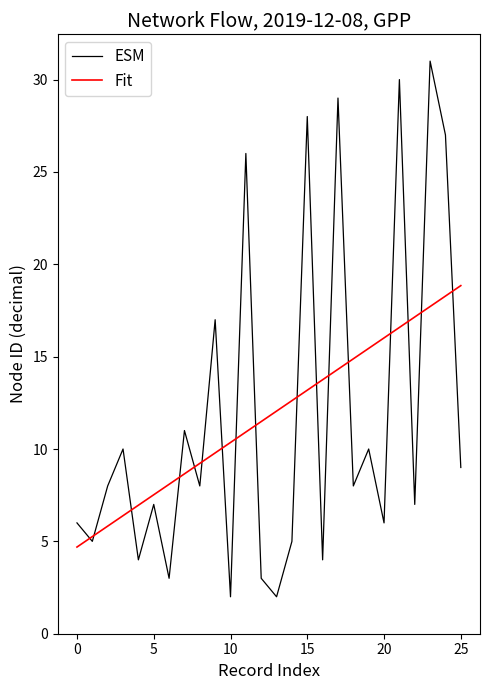

Does the chart display data point markers on the line(s)?

No